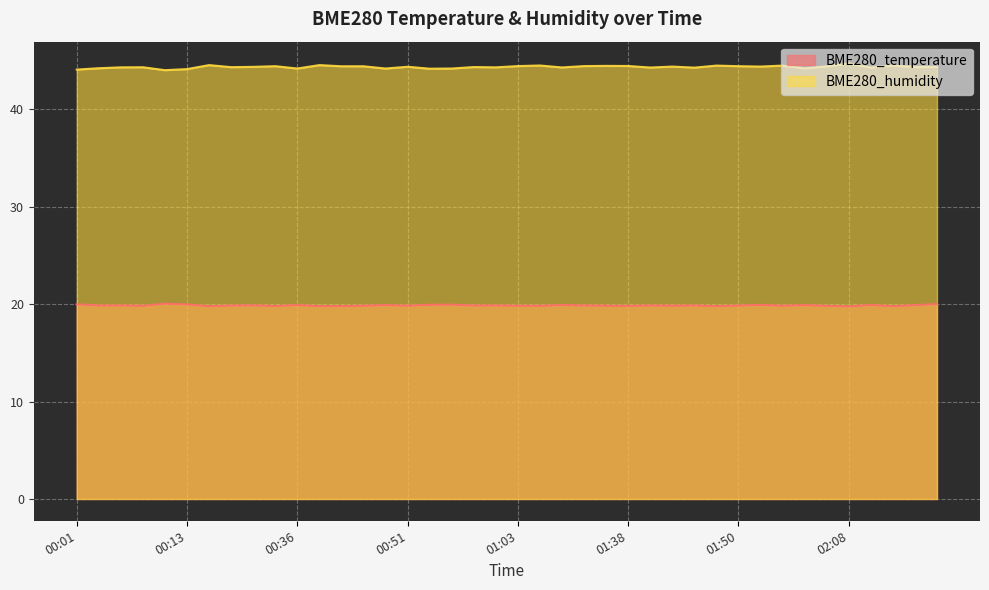

What is the value of the BME280_humidity point at the 9th from the left?

44.3